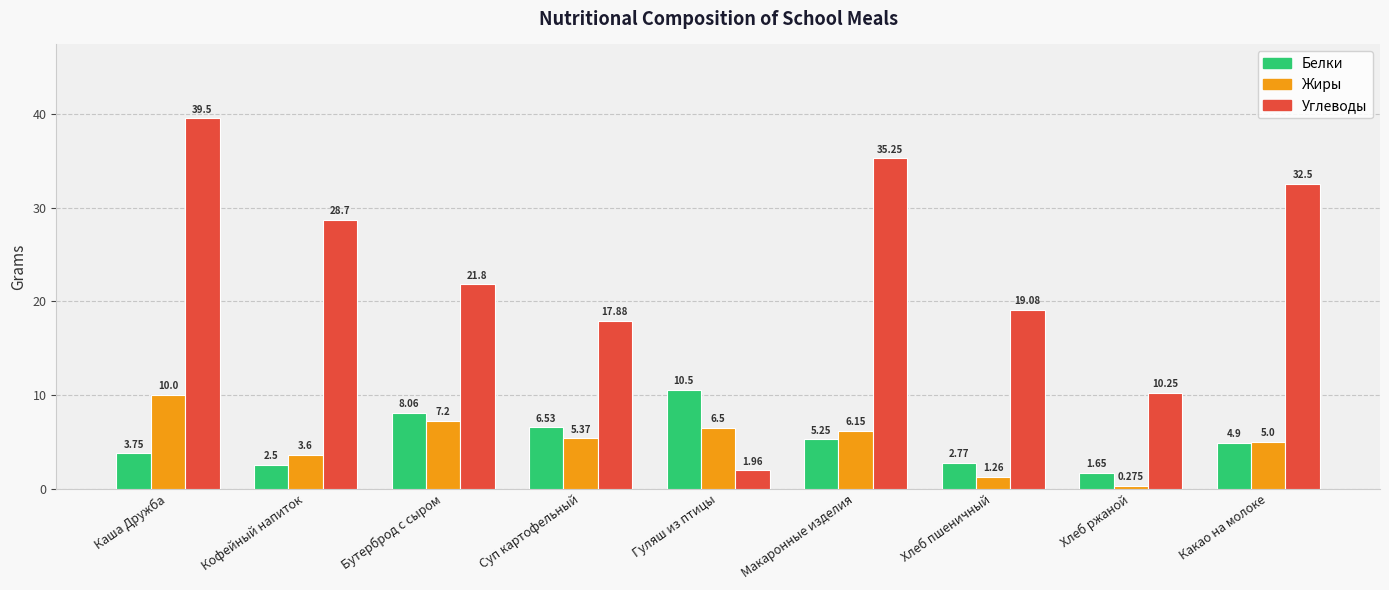

List the labels in order of Углеводы value, largest first.

Каша Дружба, Макаронные изделия, Какао на молоке, Кофейный напиток, Бутерброд с сыром, Хлеб пшеничный, Суп картофельный, Хлеб ржаной, Гуляш из птицы